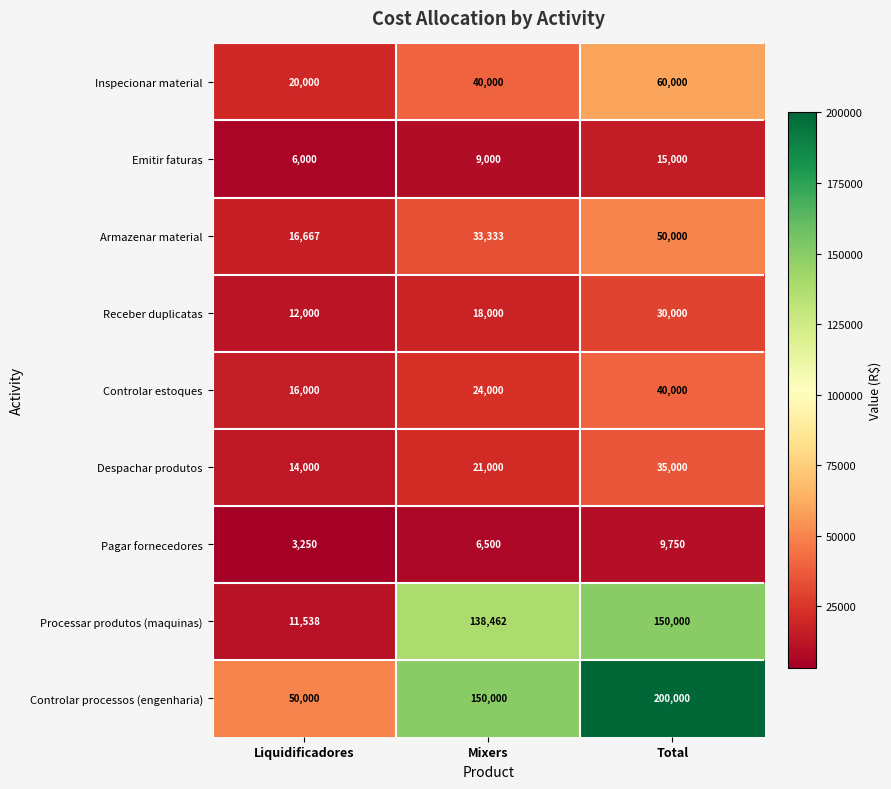

Count the number of data series in this chart.

9